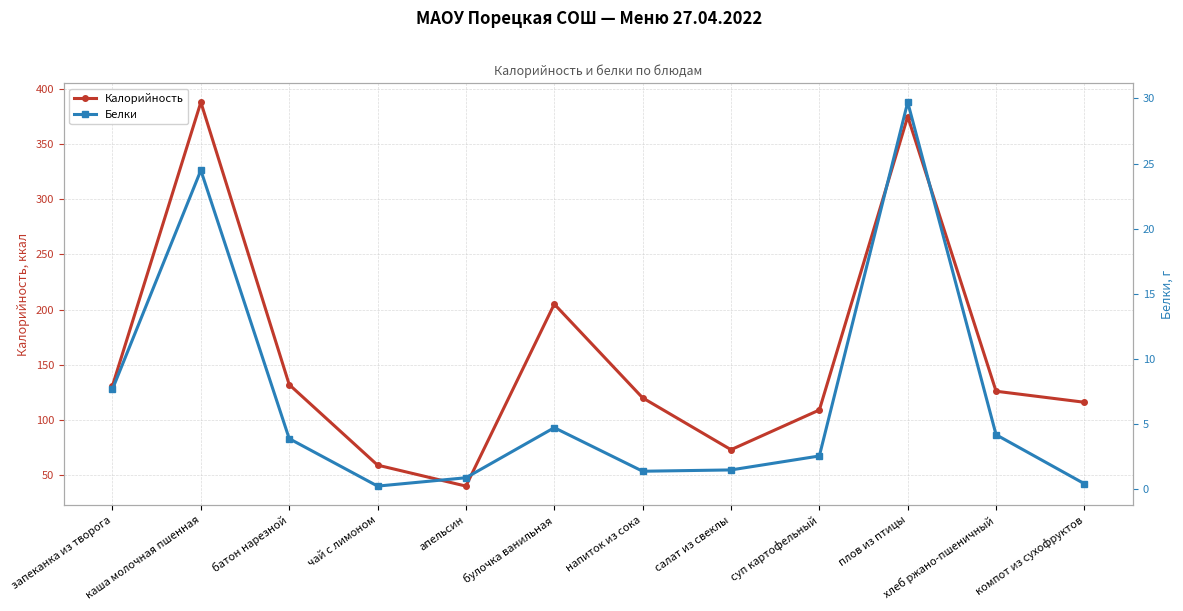

Rank the series by their maximum value, from highest to lowest.

Калорийность, Белки